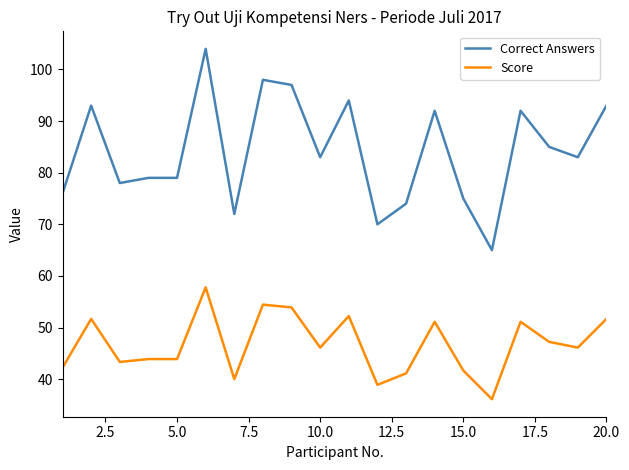

List the series in order of their overall mean, lowest first.

Score, Correct Answers